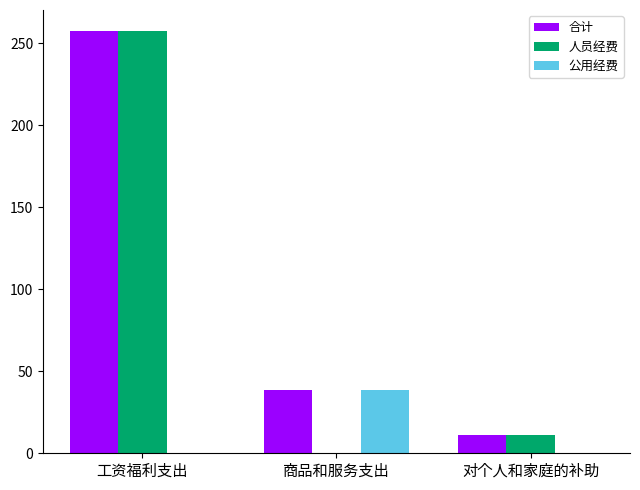

Is the value of 人员经费 at 对个人和家庭的补助 greater than the value of 公用经费 at 工资福利支出?

Yes